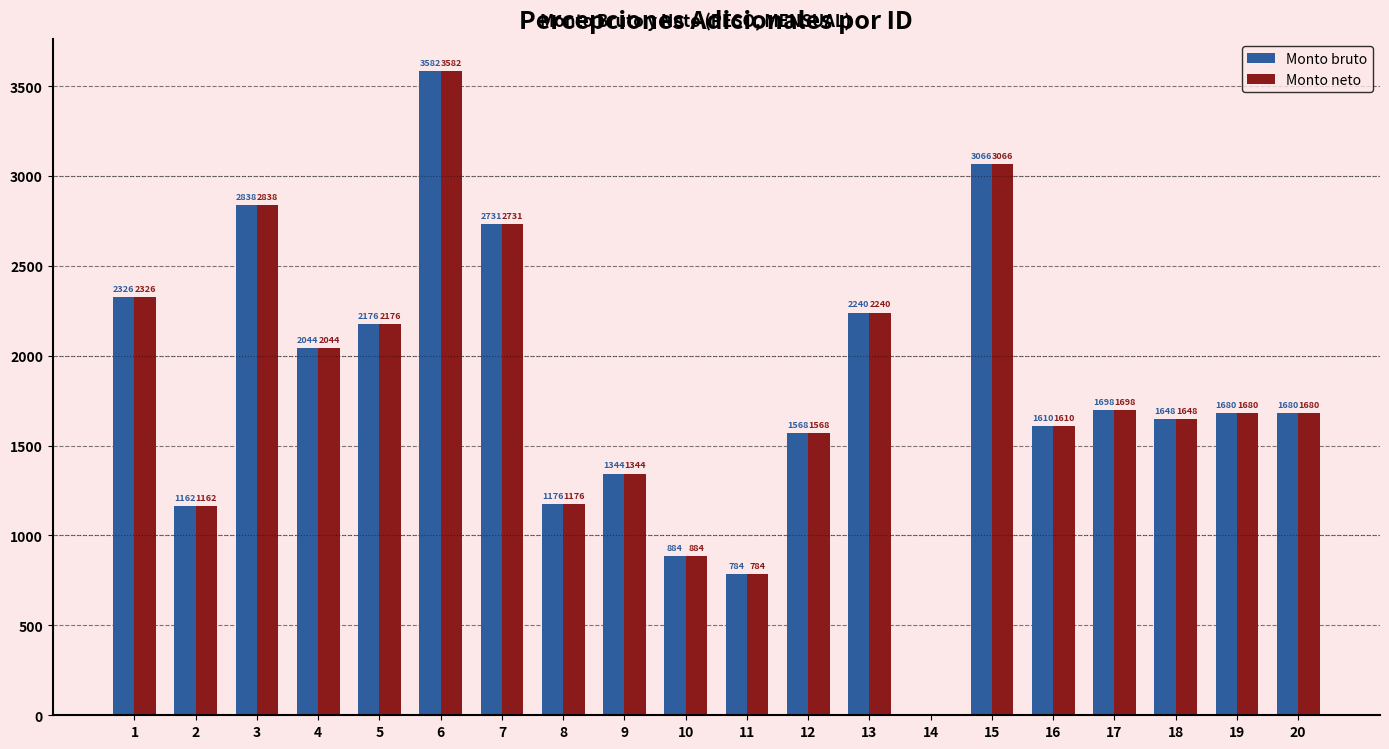

What is the average value of the Monto neto series?

1812